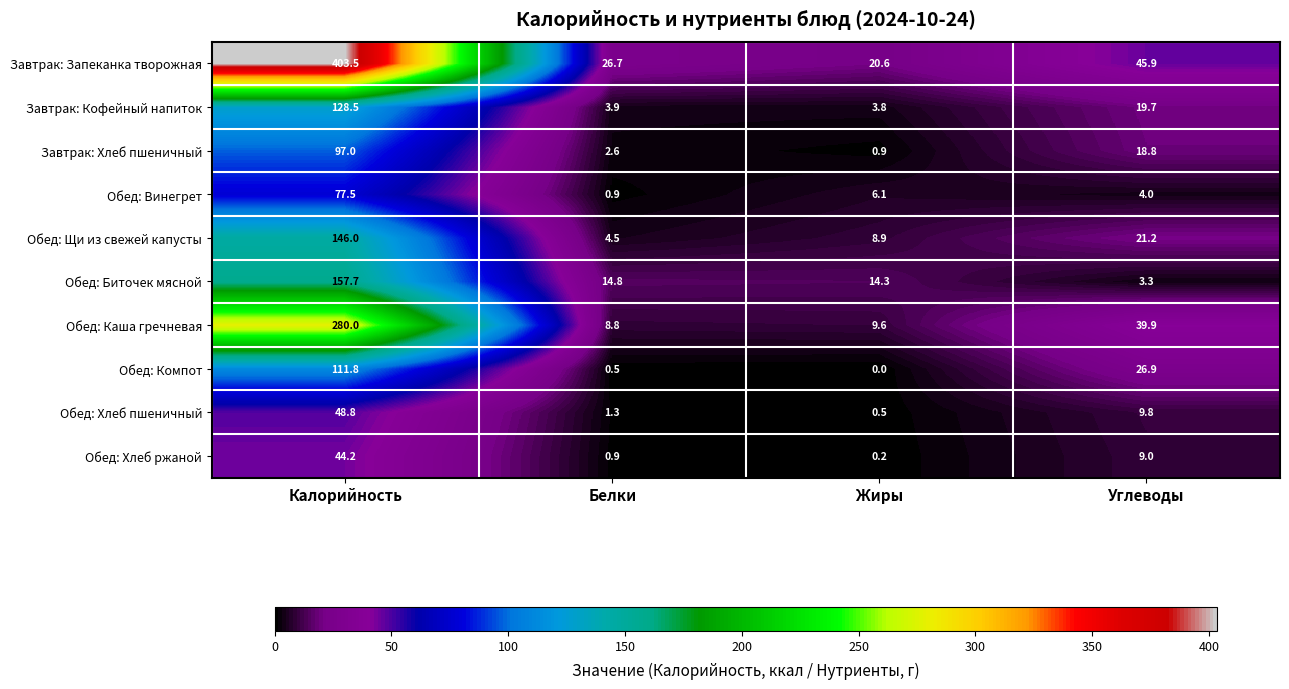

Which series has the largest total across all categories?

Завтрак: Запеканка творожная